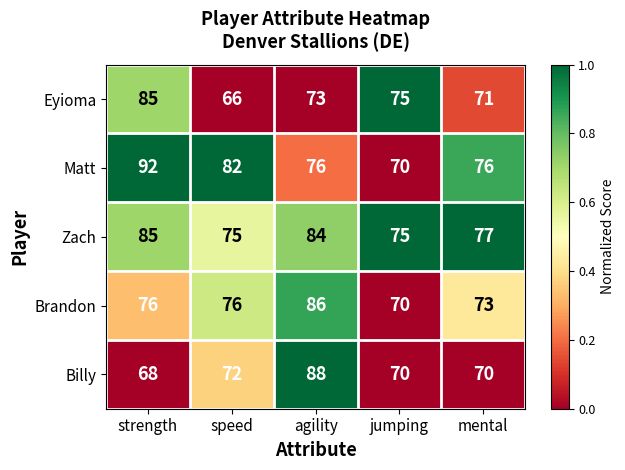

Which series has the widest spread of values?

Matt